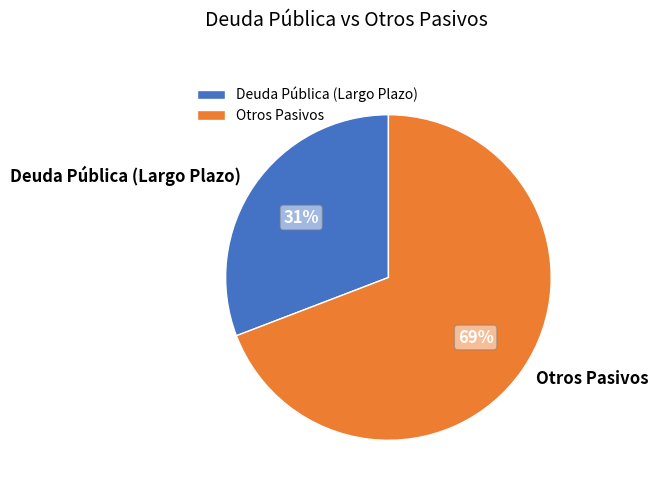

To the nearest percent, what is the difference between the Deuda Pública (Largo Plazo) and Otros Pasivos slice percentages?

38%